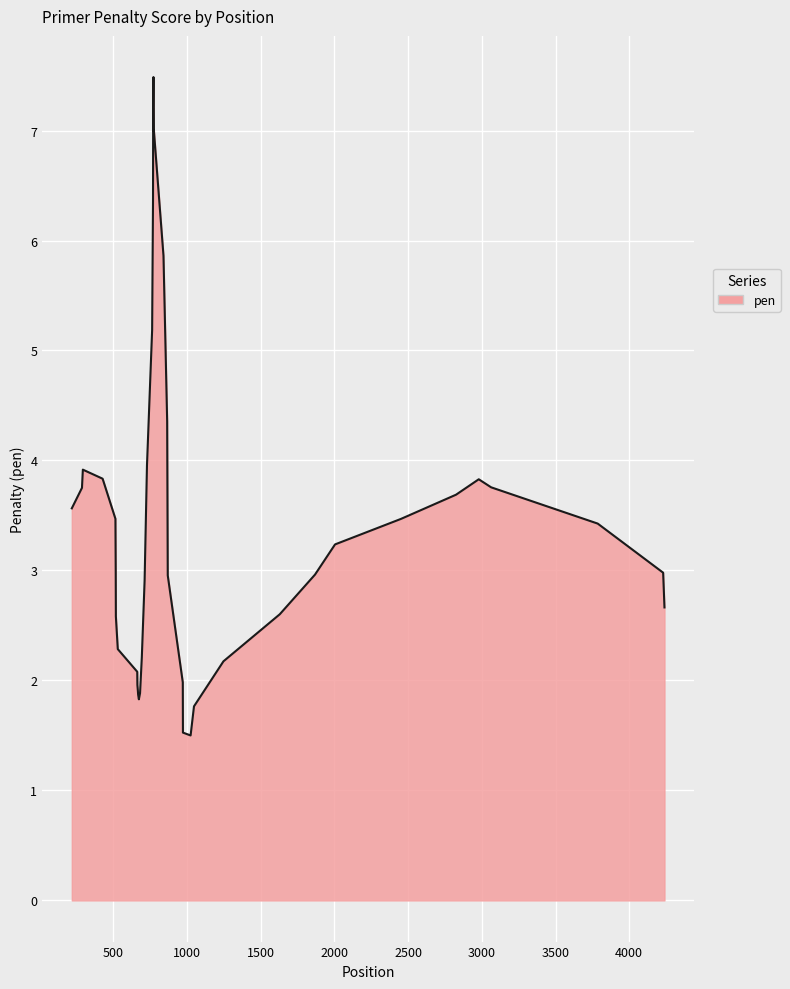

What is the greatest value displayed?

7.5